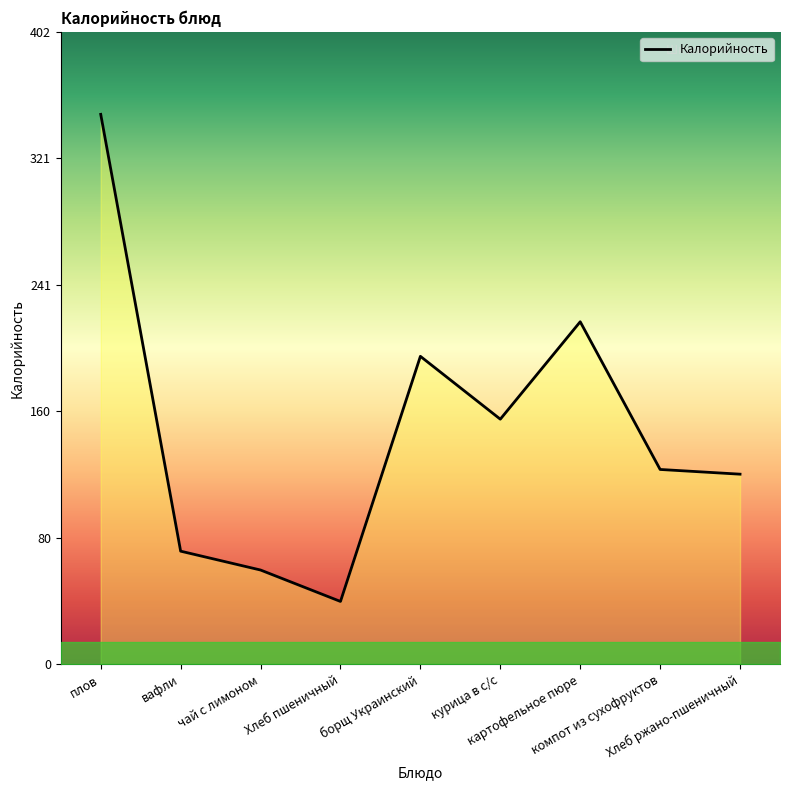

What is the maximum value shown in the chart?

350